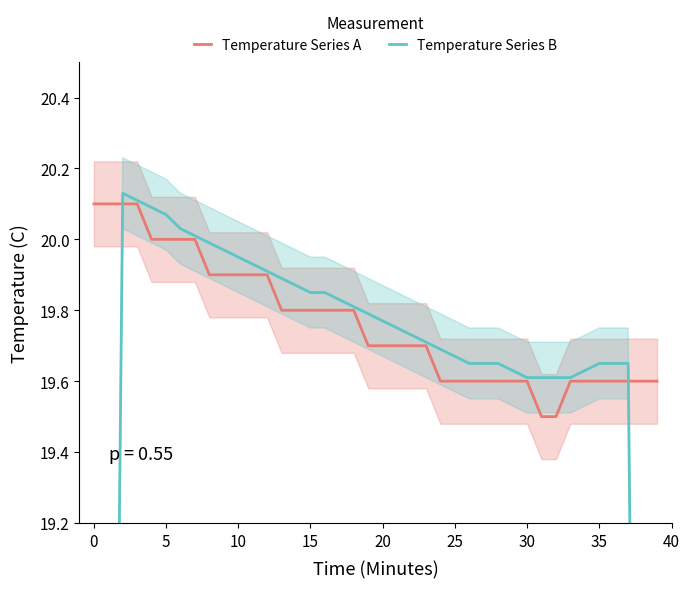

Is it true that Temperature Series A equals 32.0 at 34?

False